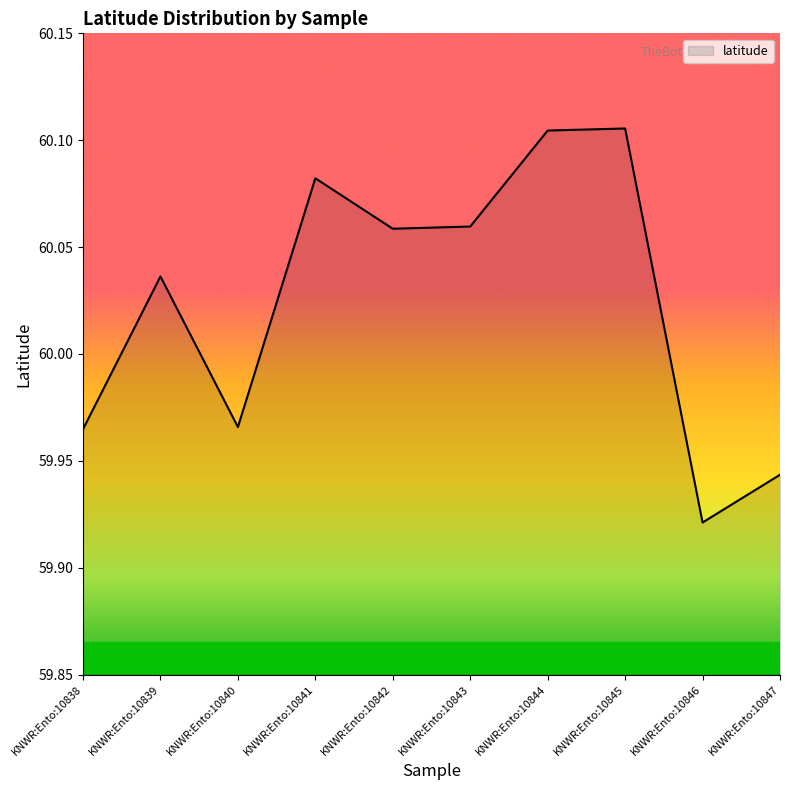

True or false: there are more than 0 points higher than both neighbors.

True